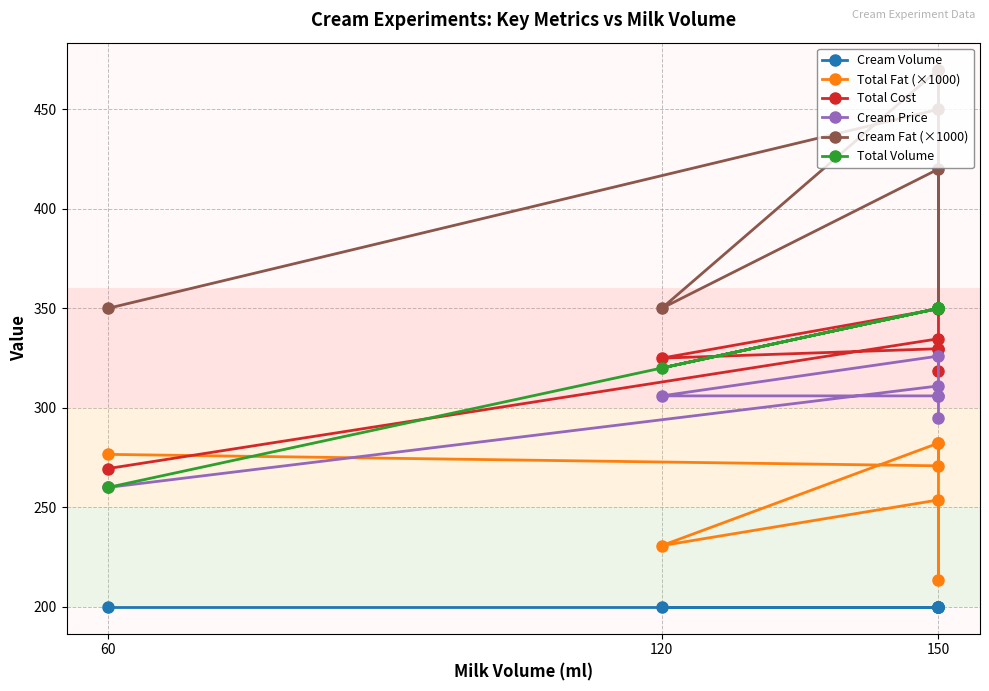

True or false: Cream Price has more than 0 interior local peaks.

True